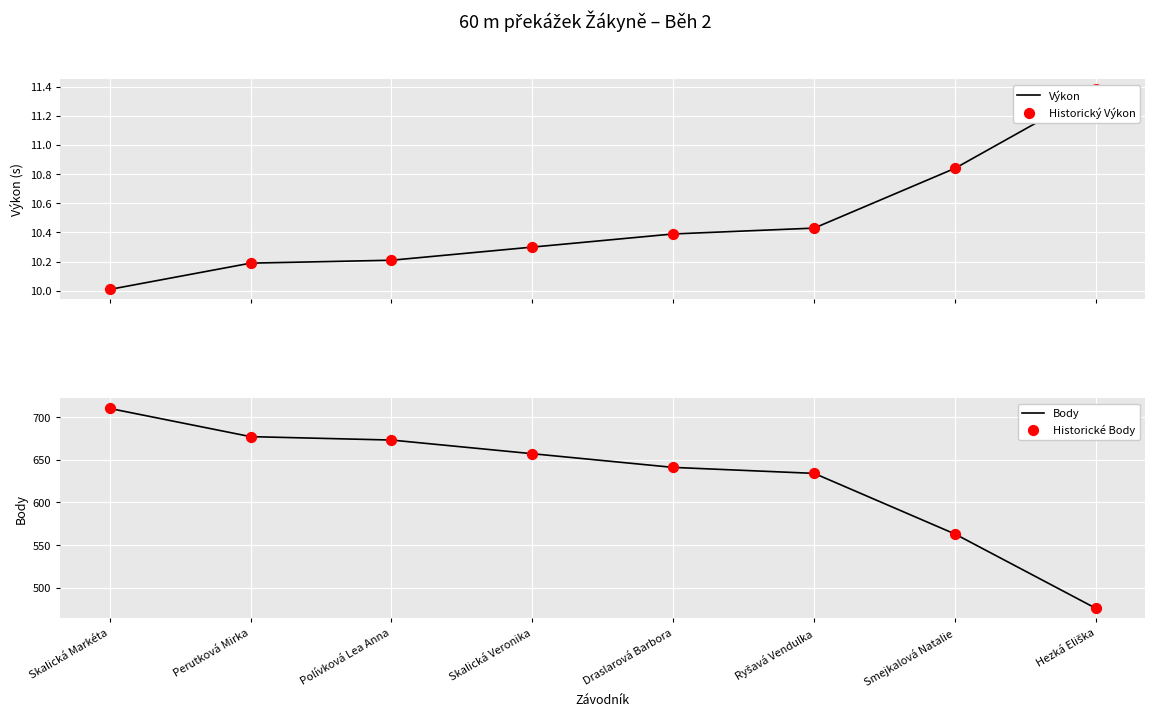

What is the total value across all series at Hezká Eliška?

974.8